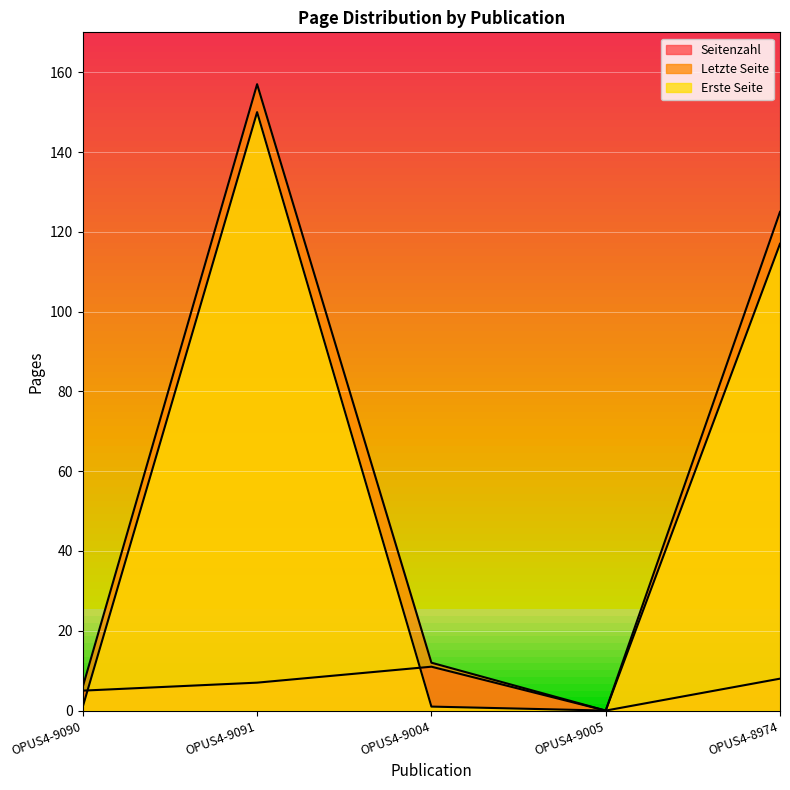

Reading left to right, list all the values displayed in this chart.

Seitenzahl: OPUS4-9090=5	OPUS4-9091=7	OPUS4-9004=11	OPUS4-9005=0	OPUS4-8974=8
Letzte Seite: OPUS4-9090=6	OPUS4-9091=157	OPUS4-9004=12	OPUS4-9005=0	OPUS4-8974=125
Erste Seite: OPUS4-9090=1	OPUS4-9091=150	OPUS4-9004=1	OPUS4-9005=0	OPUS4-8974=117